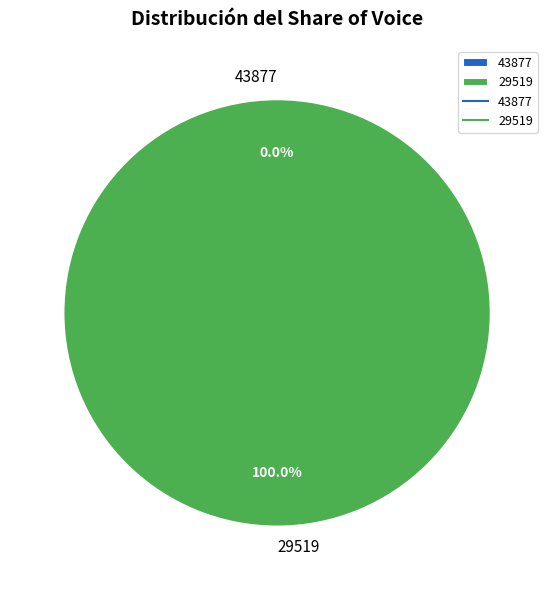

To the nearest percent, what is the combined percentage of 29519 and 43877?

100%